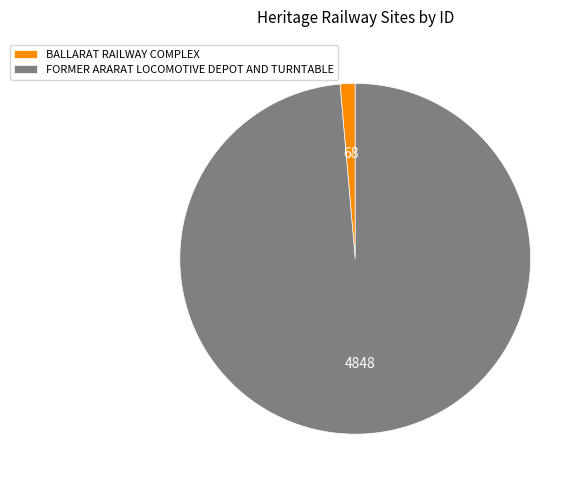

Rank the categories by value from lowest to highest.

BALLARAT RAILWAY COMPLEX, FORMER ARARAT LOCOMOTIVE DEPOT AND TURNTABLE